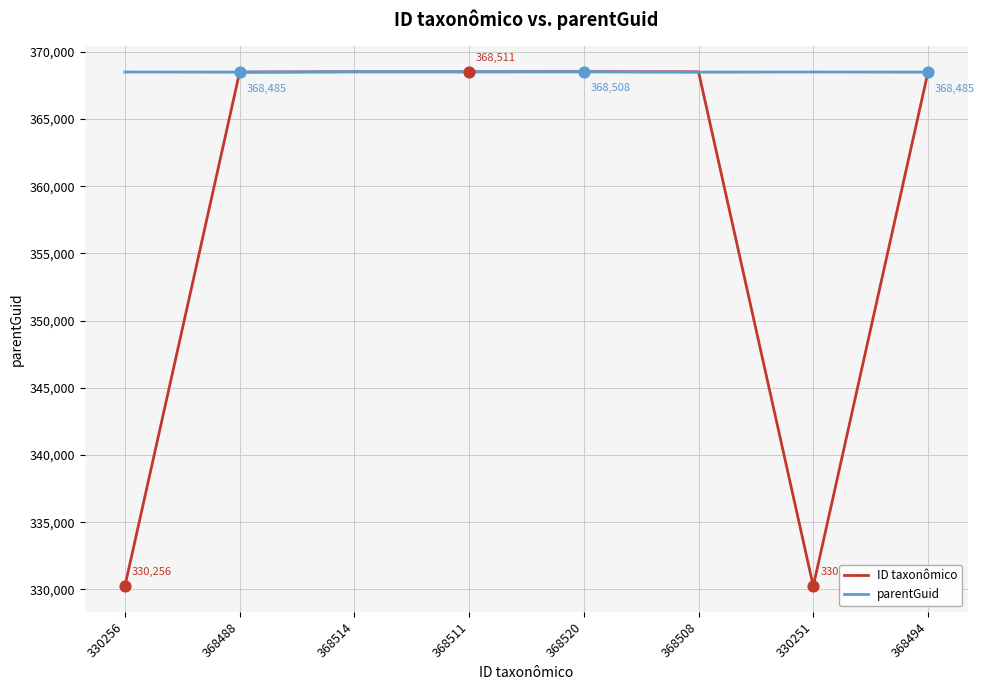

What are all the series names shown in the legend?

ID taxonômico, parentGuid